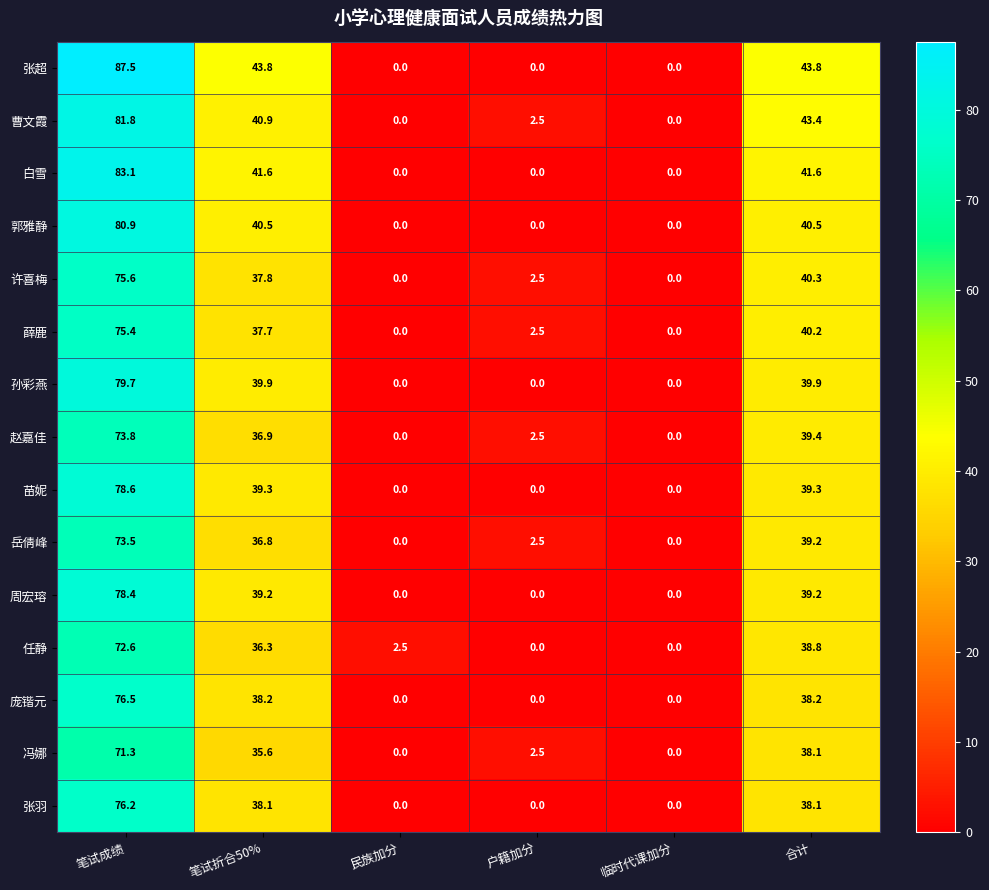

What is the difference between the highest and lowest values at 笔试折合50%?

8.2